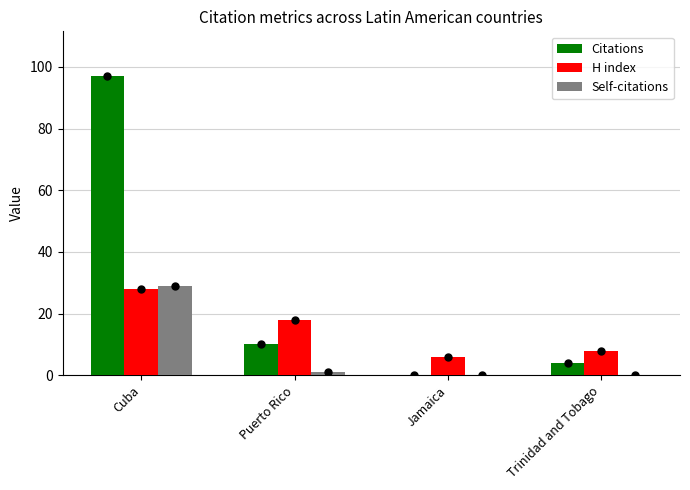

At which label is Citations closest to 48?

Puerto Rico